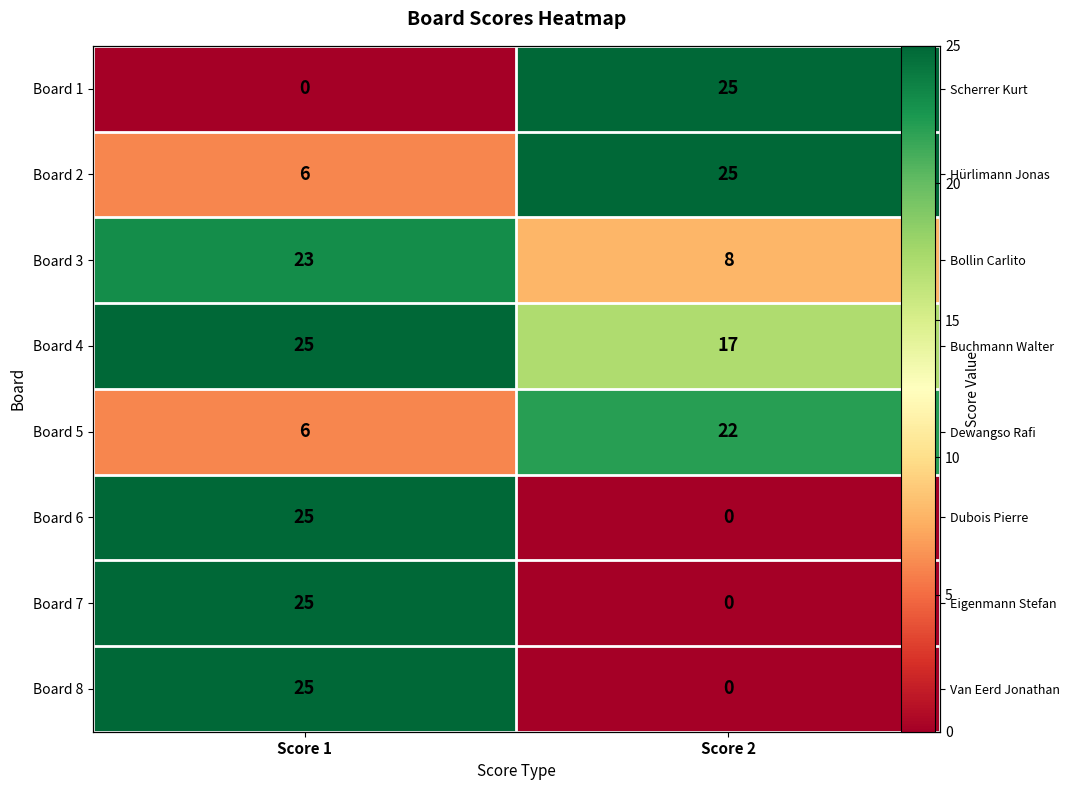

What is the maximum value for Board 7?

25